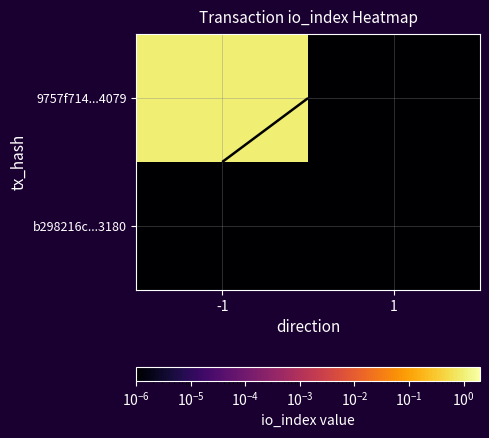

Which series has the largest total across all categories?

9757f714...4079